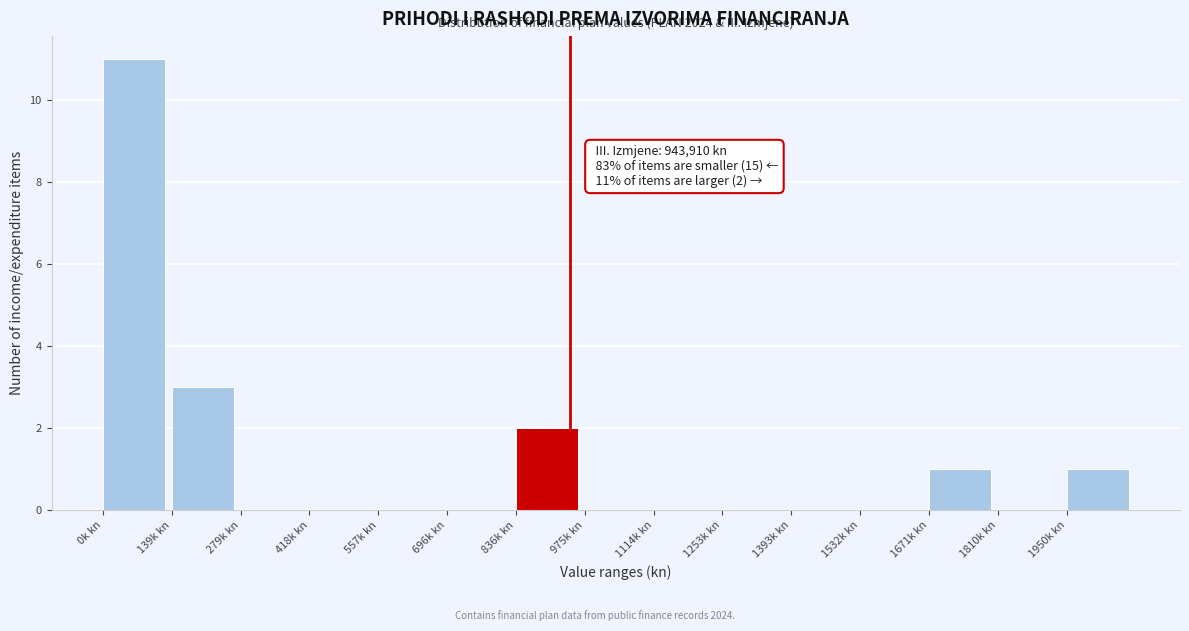

Reading left to right, what are all the values shown in this chart?

0k kn=11	139k kn=3	279k kn=0	418k kn=0	557k kn=0	696k kn=0	836k kn=2	975k kn=0	1114k kn=0	1253k kn=0	1393k kn=0	1532k kn=0	1671k kn=1	1810k kn=0	1950k kn=1